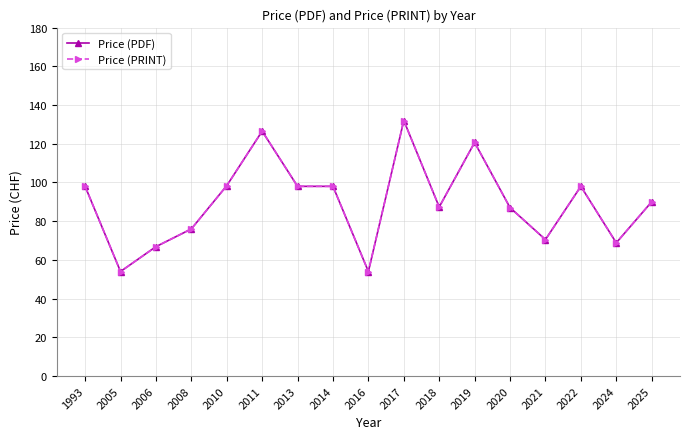

What is the highest value of the Price (PDF) series?

132.0